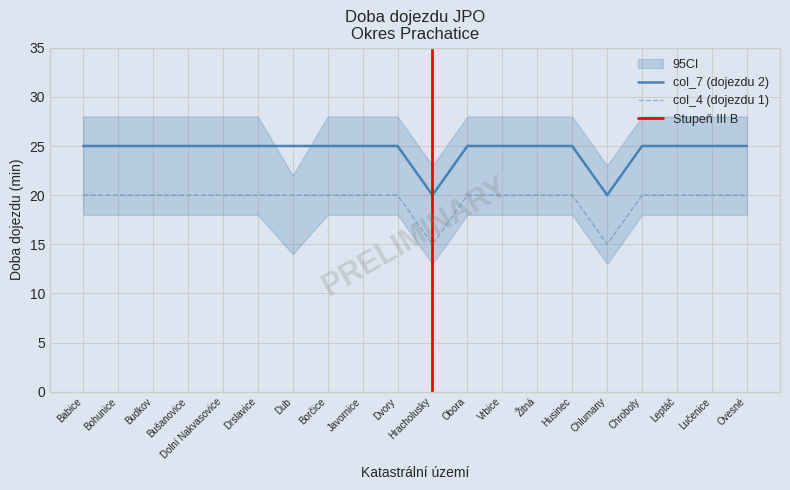

Count the col_4 (dojezdu 1) values in the range 20 to 21.

18